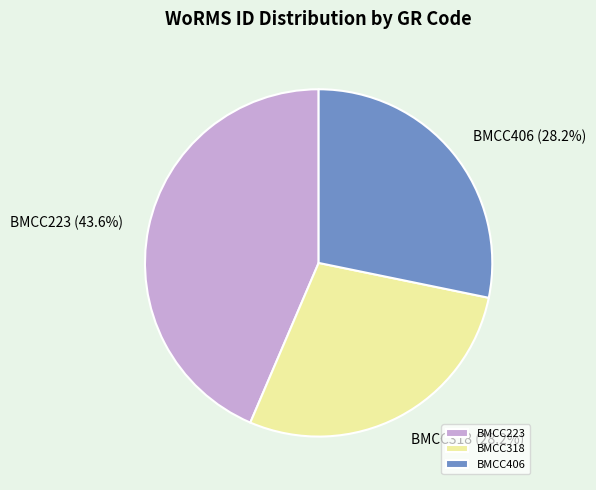

Which has a higher value, BMCC223 or BMCC318?

BMCC223